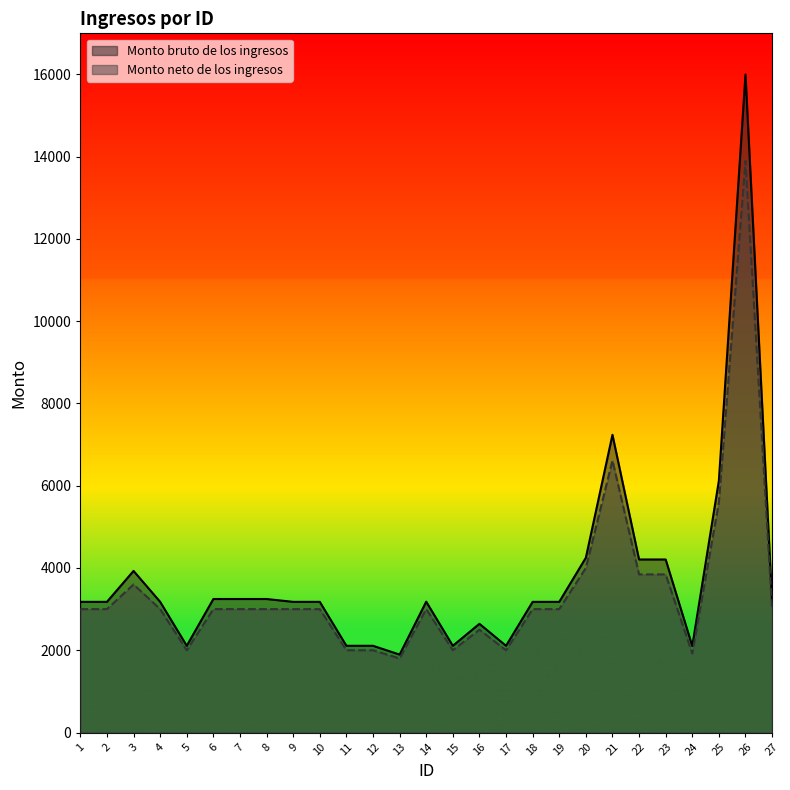

What is the sum of all Monto neto de los ingresos values?

93619.3